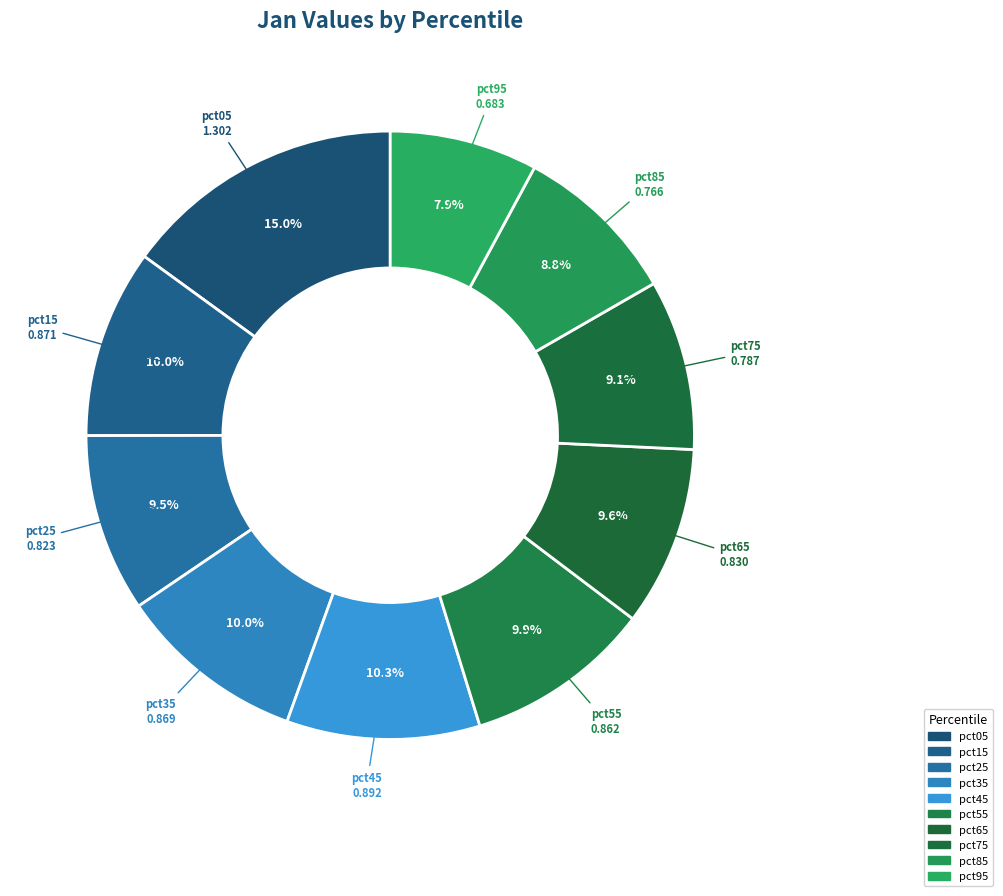

Which slice is the largest?

pct05